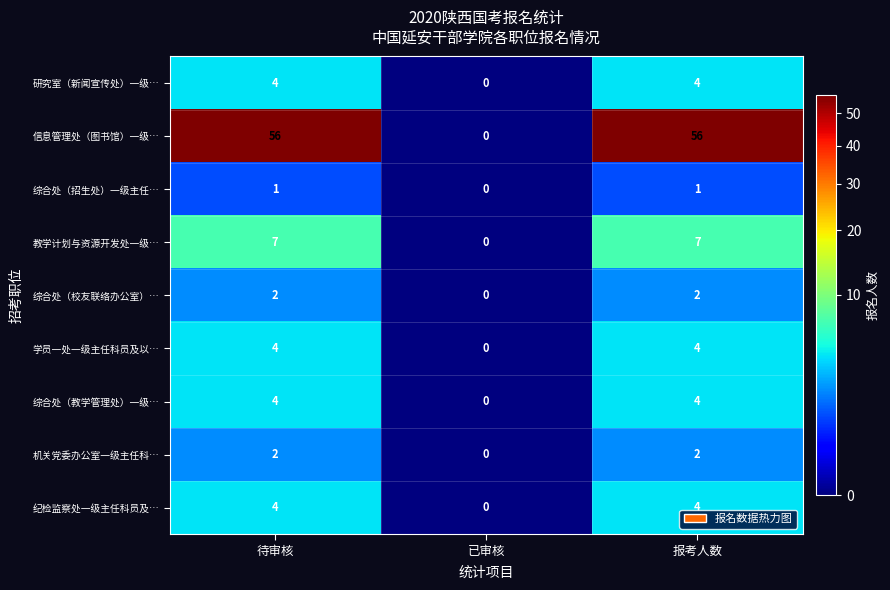

Count the 研究室（新闻宣传处）一级… values in the range 0 to 4.

3